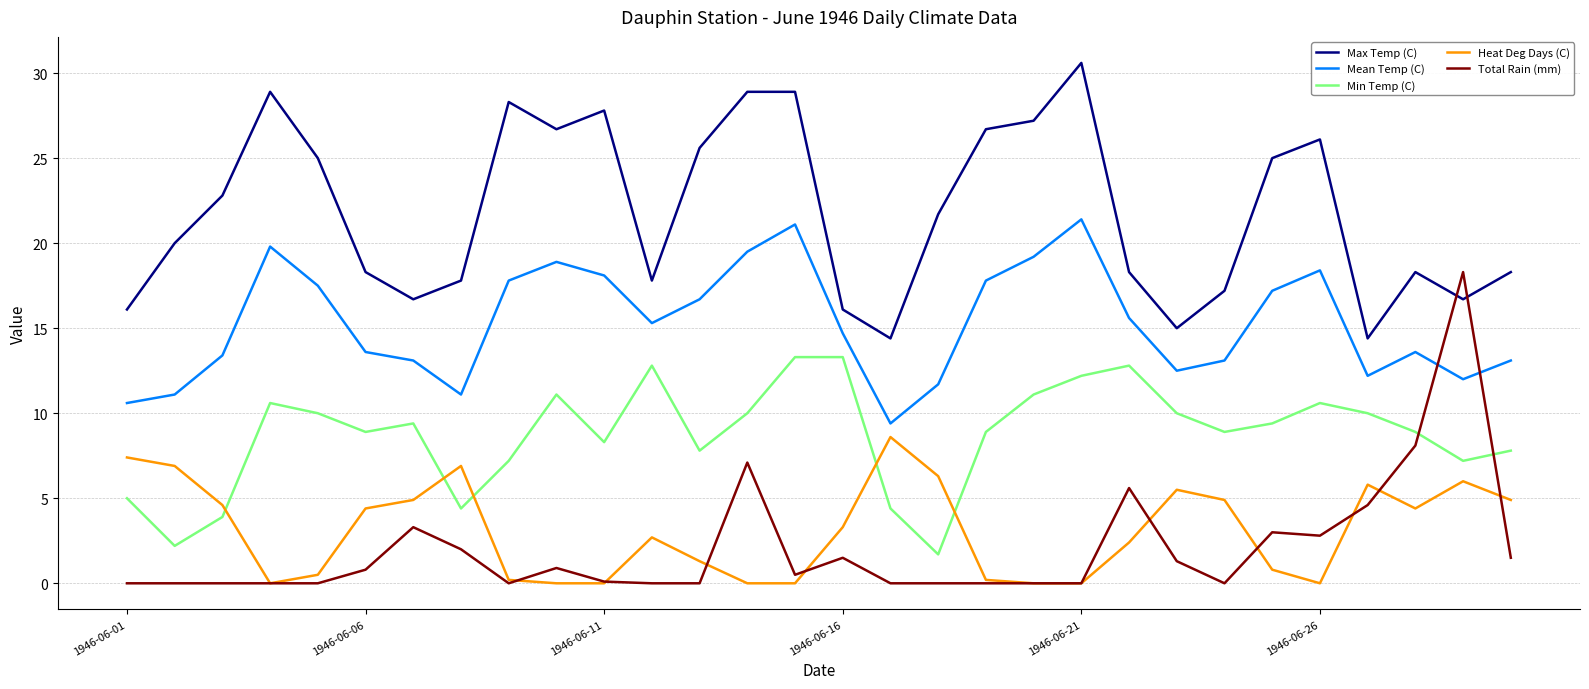

List the series in order of their peak value, lowest first.

Heat Deg Days (C), Min Temp (C), Total Rain (mm), Mean Temp (C), Max Temp (C)